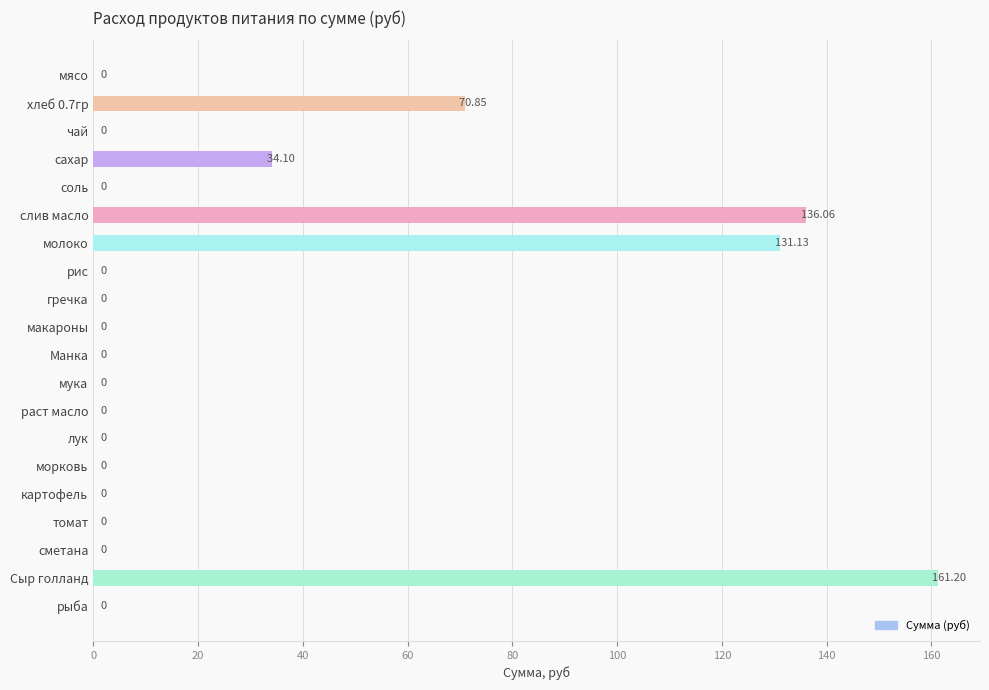

At which label is the value closest to 80?

хлеб 0.7гр